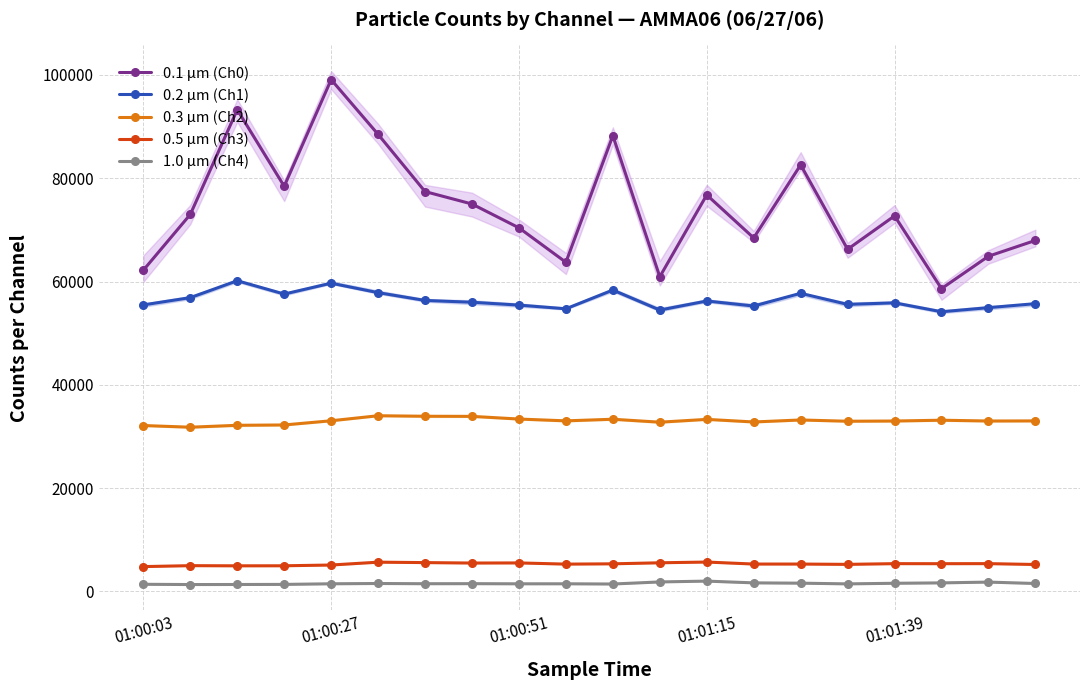

True or false: 0.3 µm (Ch2) and 0.5 µm (Ch3) intersect in this chart.

False